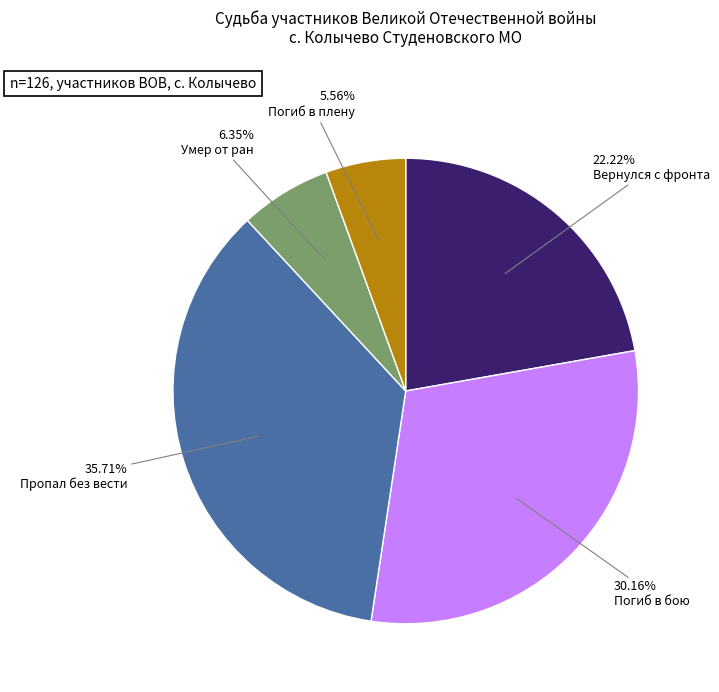

The Погиб в бою slice represents 37% of the pie. True or false?

False